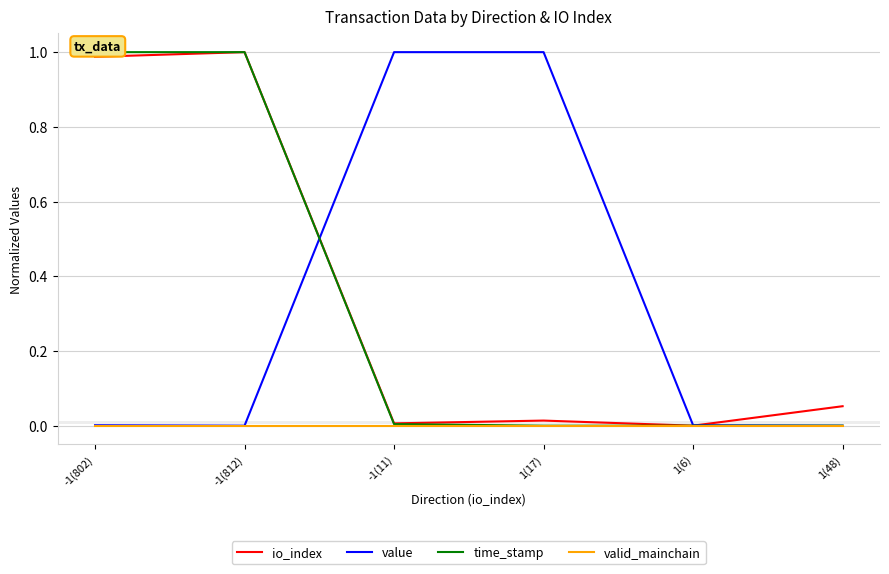

What position from the right is 1(48)?

1